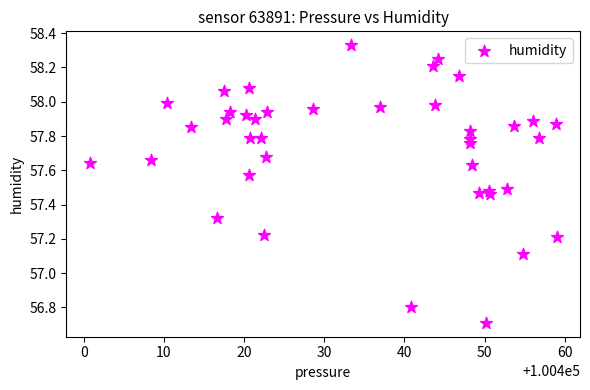

What is the range of Y values (max minus min)?

1.6